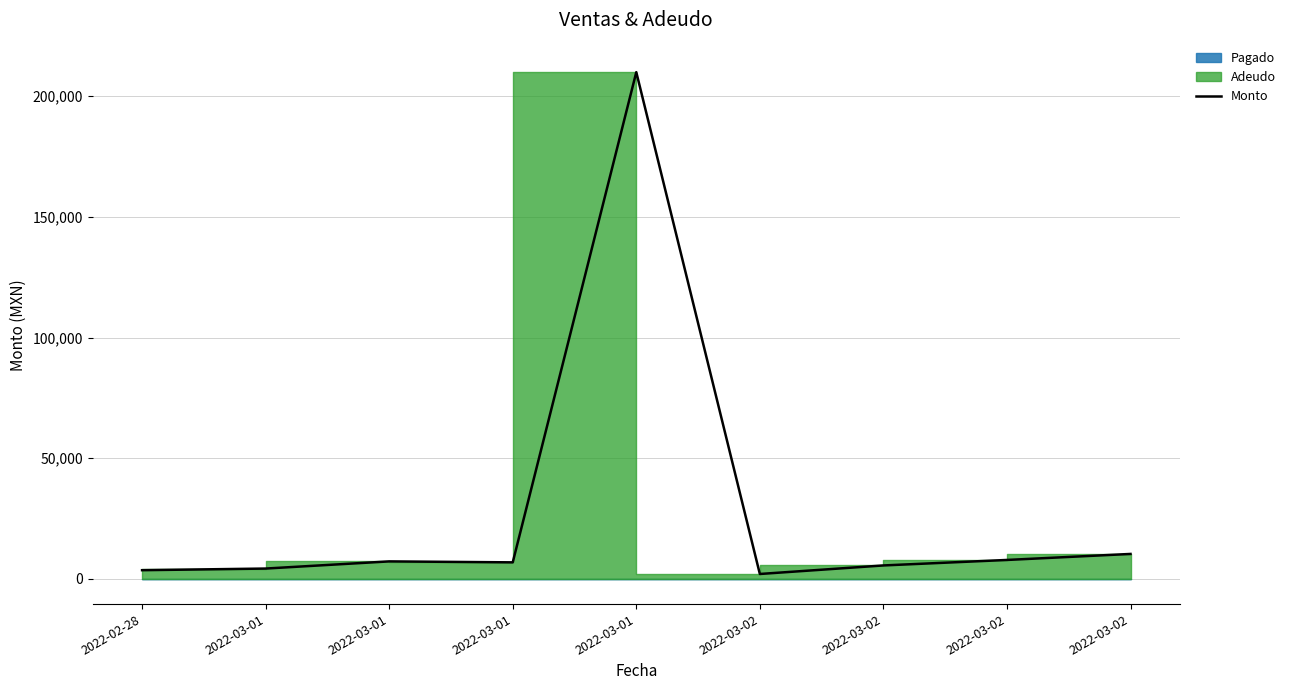

How many lines are shown in the chart?

1